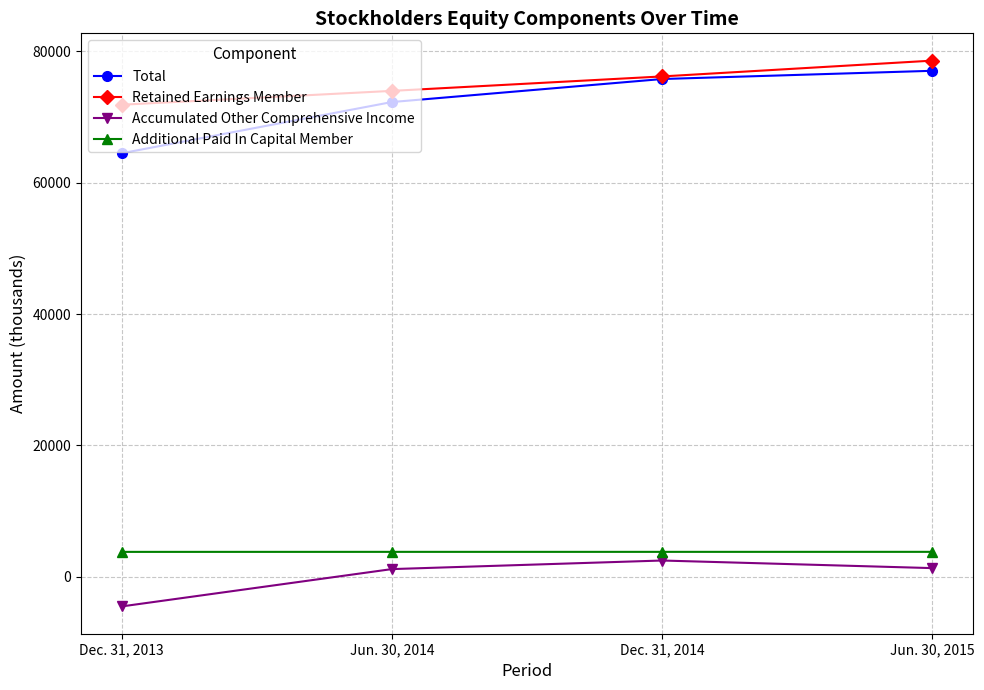

List the series in order of their peak value, lowest first.

Accumulated Other Comprehensive Income, Additional Paid In Capital Member, Total, Retained Earnings Member